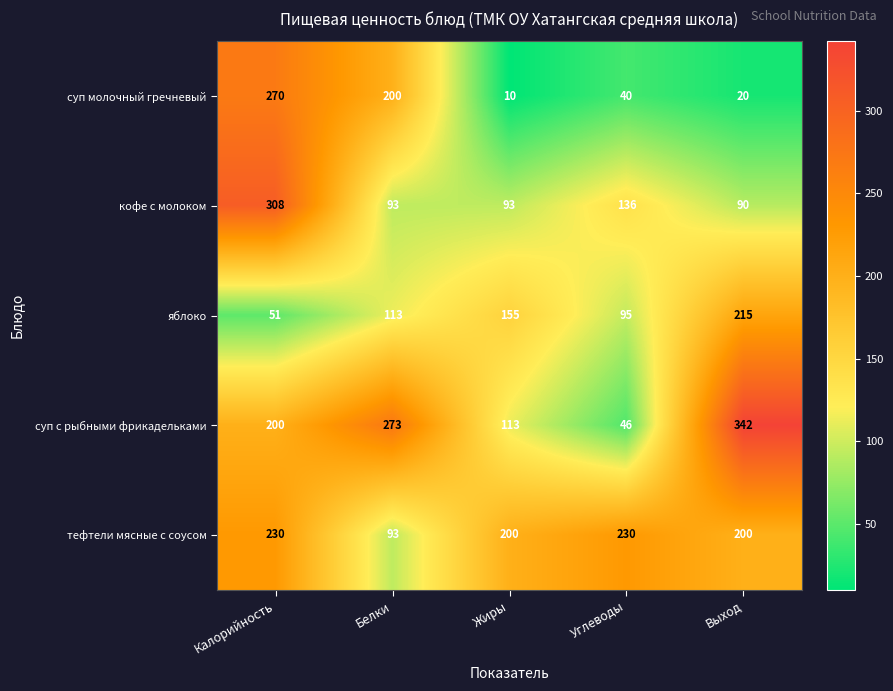

Which series changed the most between Жиры and Углеводы?

суп с рыбными фрикадельками